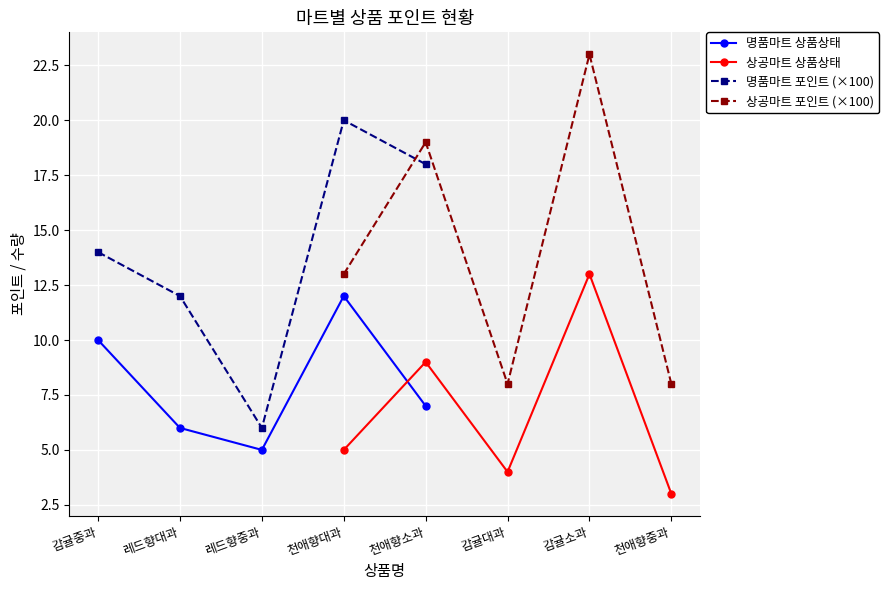

The 명품마트 포인트 (×100) series shows 6.0 at 레드향중과. True or false?

True